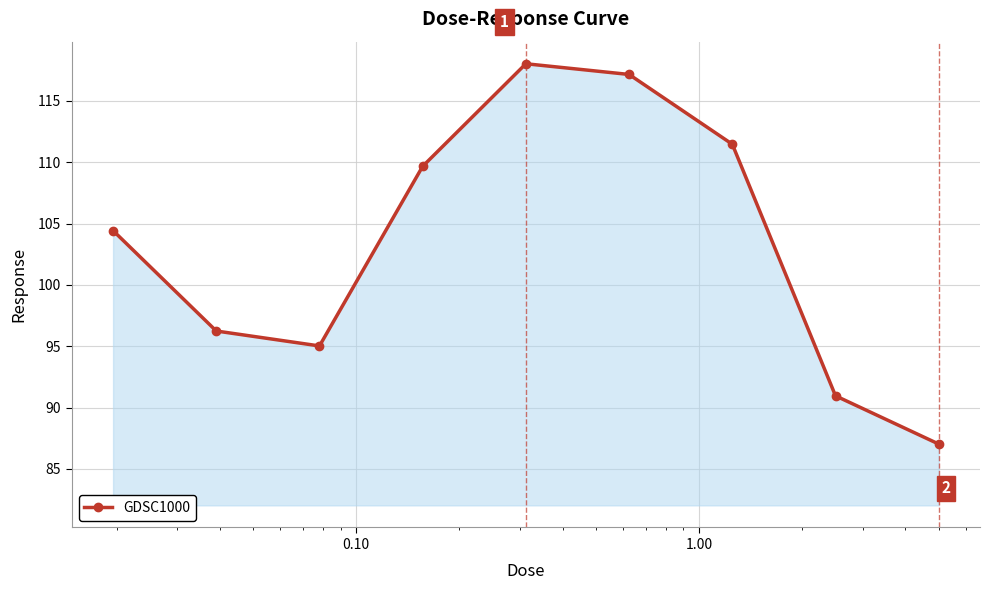

How many series are shown in this chart?

1